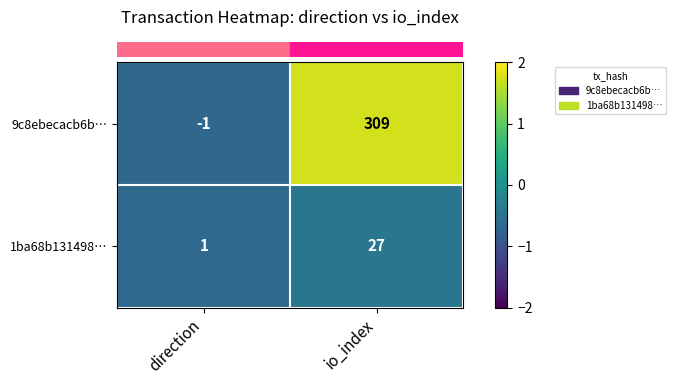

At direction, list the series in order from largest to smallest.

1ba68b131498…, 9c8ebecacb6b…